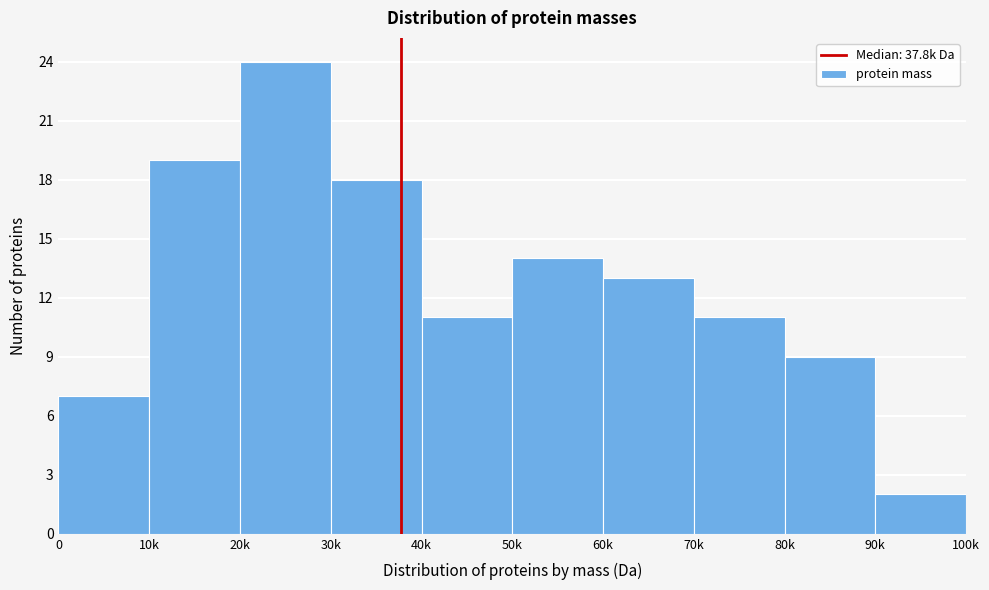

Reading left to right, transcribe all the data shown in this chart.

0=7	10k=19	20k=24	30k=18	40k=11	50k=14	60k=13	70k=11	80k=9	90k=2